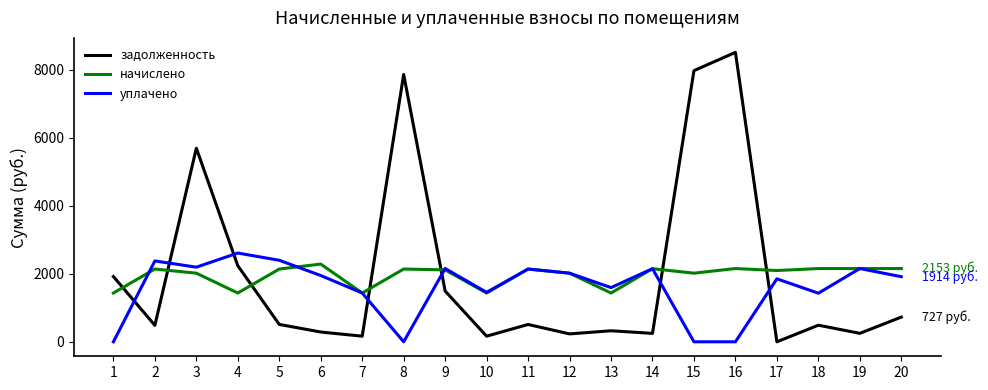

Where is the first local minimum for уплачено?

3